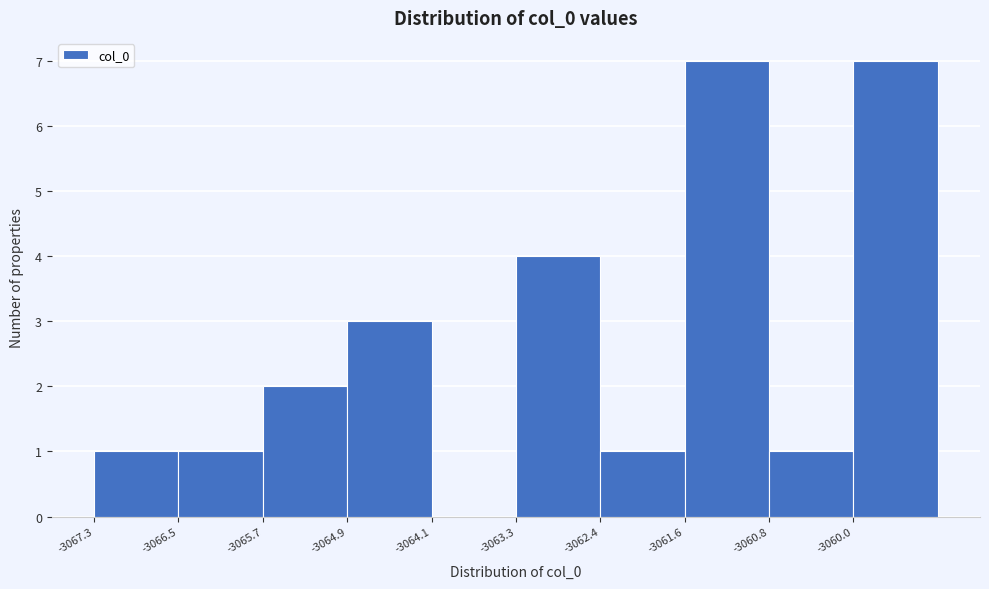

Reading left to right, transcribe this chart: for each bar, give the range it covers on the x-axis and its height. Neither the bar edges nor the heights are printed on the chart, so give them approximately, as read against the axes.

-3067.3 to -3066.5: 1
-3066.5 to -3065.7: 1
-3065.7 to -3064.9: 2
-3064.9 to -3064.1: 3
-3064.1 to -3063.3: 0
-3063.3 to -3062.4: 4
-3062.4 to -3061.6: 1
-3061.6 to -3060.8: 7
-3060.8 to -3060.0: 1
-3060.0 to -3059.2: 7